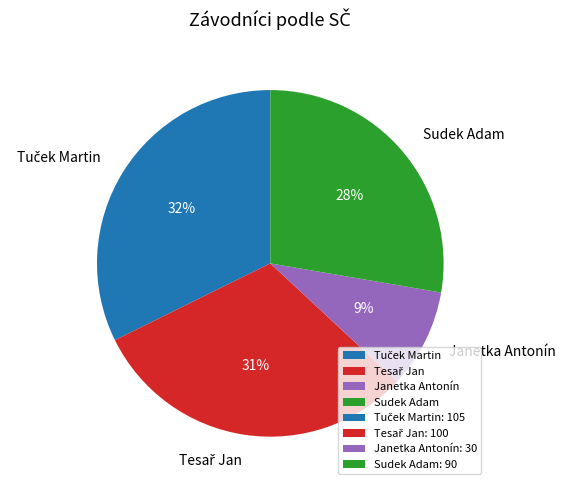

Count the number of slices in the pie.

4